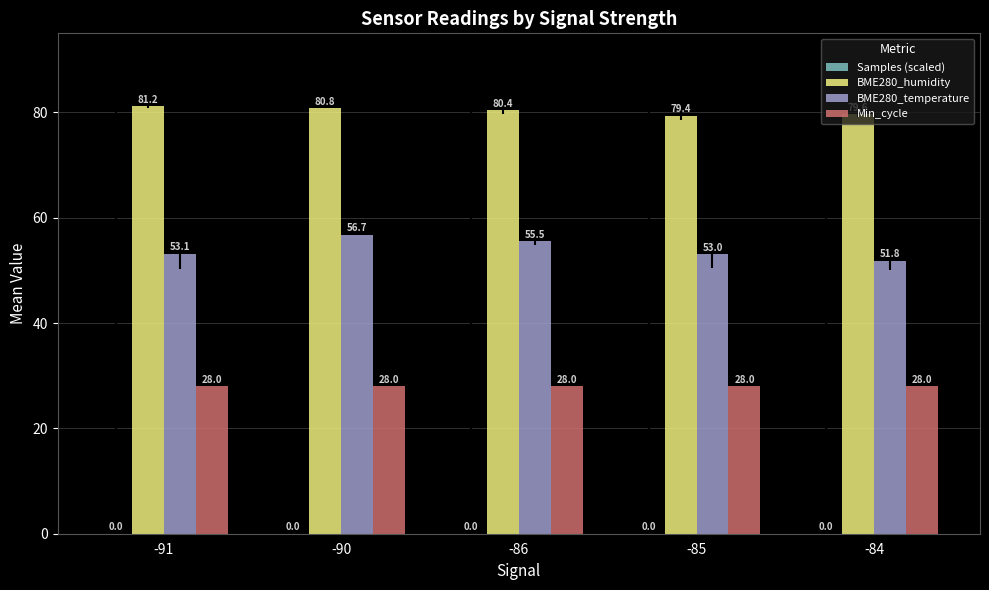

Between -91 and -86, which series saw the biggest shift?

BME280_temperature